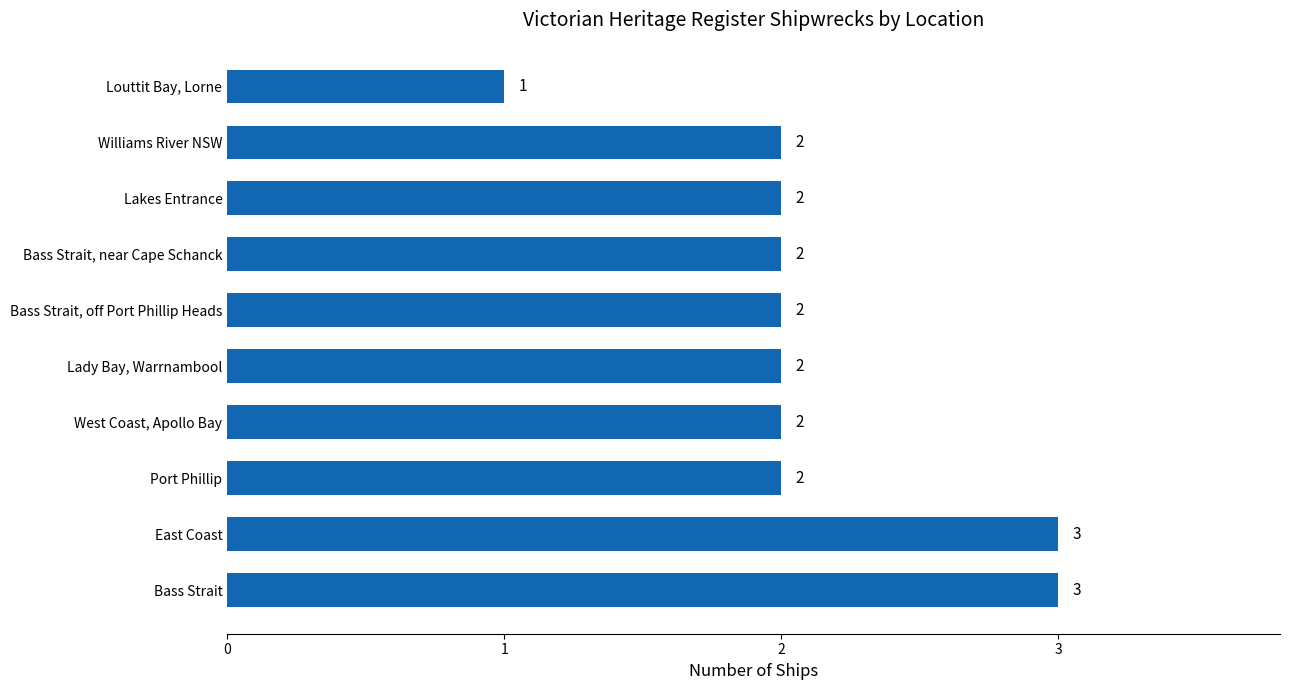

Reading top to bottom, transcribe all the data shown in this chart.

Louttit Bay, Lorne=1	Williams River NSW=2	Lakes Entrance=2	Bass Strait, near Cape Schanck=2	Bass Strait, off Port Phillip Heads=2	Lady Bay, Warrnambool=2	West Coast, Apollo Bay=2	Port Phillip=2	East Coast=3	Bass Strait=3